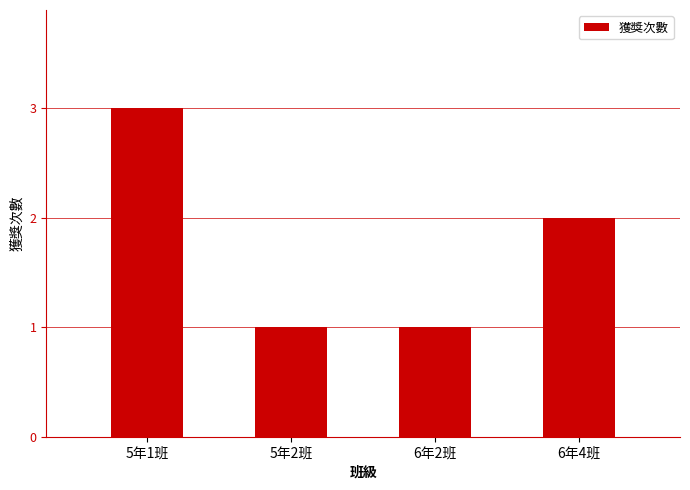

What is the greatest value displayed?

3